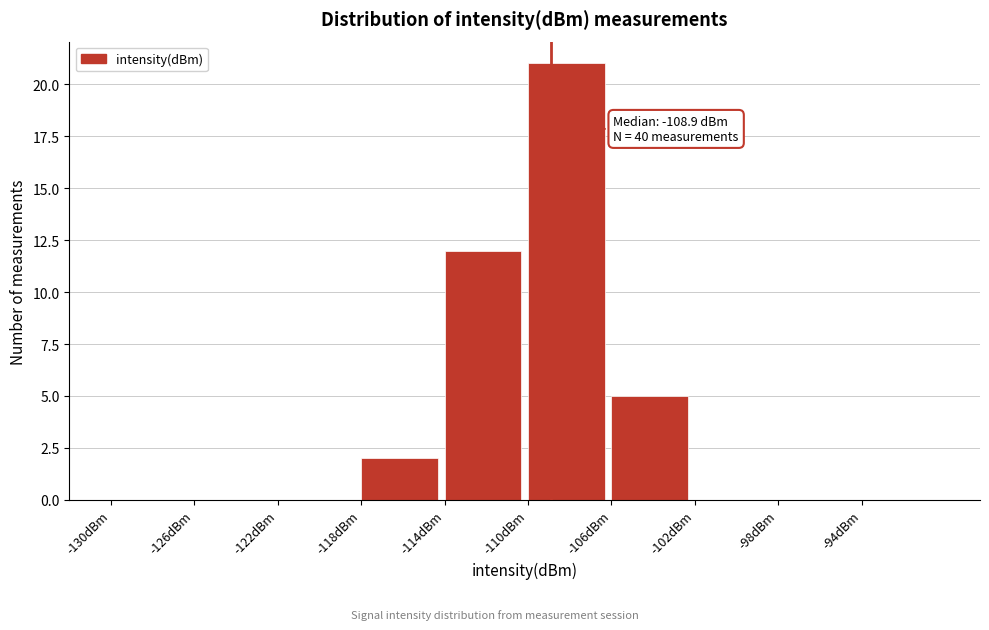

Over which range of the x-axis is the bar tallest?

-110 to -106